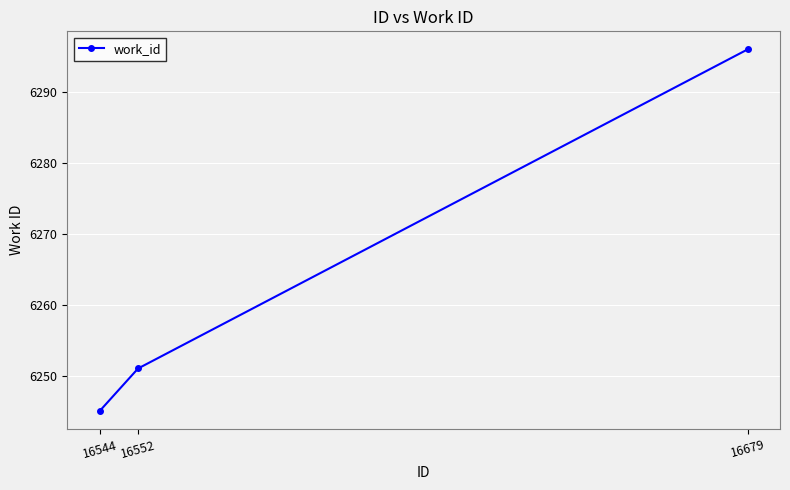

List the labels in order of value, smallest first.

16544, 16552, 16679